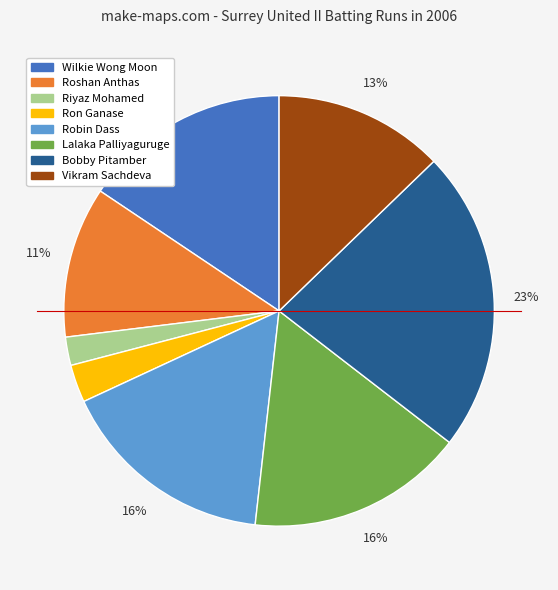

To the nearest percent, what is the difference between the largest and smallest slice percentages?

21%